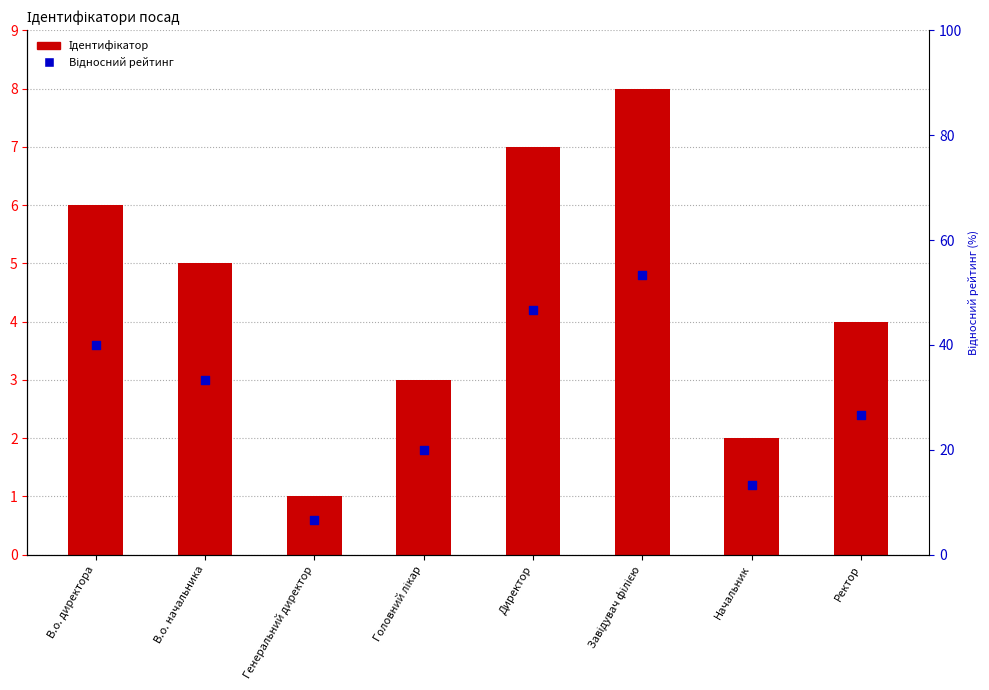

Which series has the largest Y range (max minus min)?

Ідентифікатор